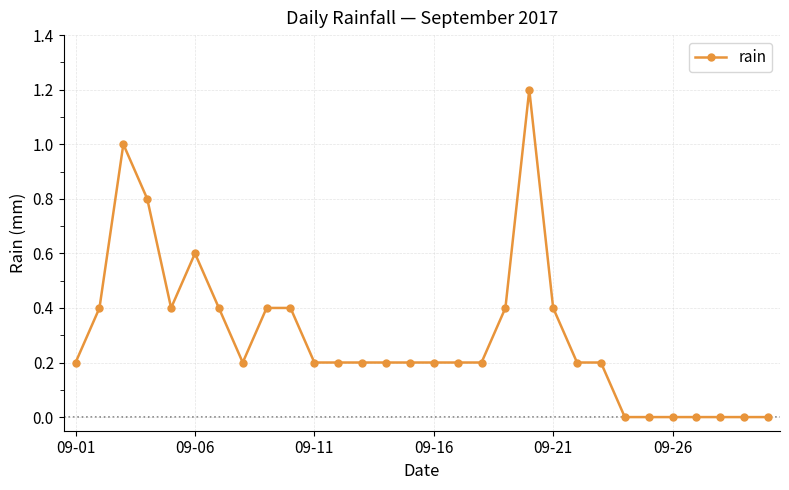

Reading right to left, transcribe all the data shown in this chart.

0.0	0.0	0.0	0.0	0.0	0.0	0.0	0.2	0.2	0.4	1.2	0.4	0.2	0.2	0.2	0.2	0.2	0.2	0.2	0.2	0.4	0.4	0.2	0.4	0.6	0.4	0.8	1.0	0.4	0.2